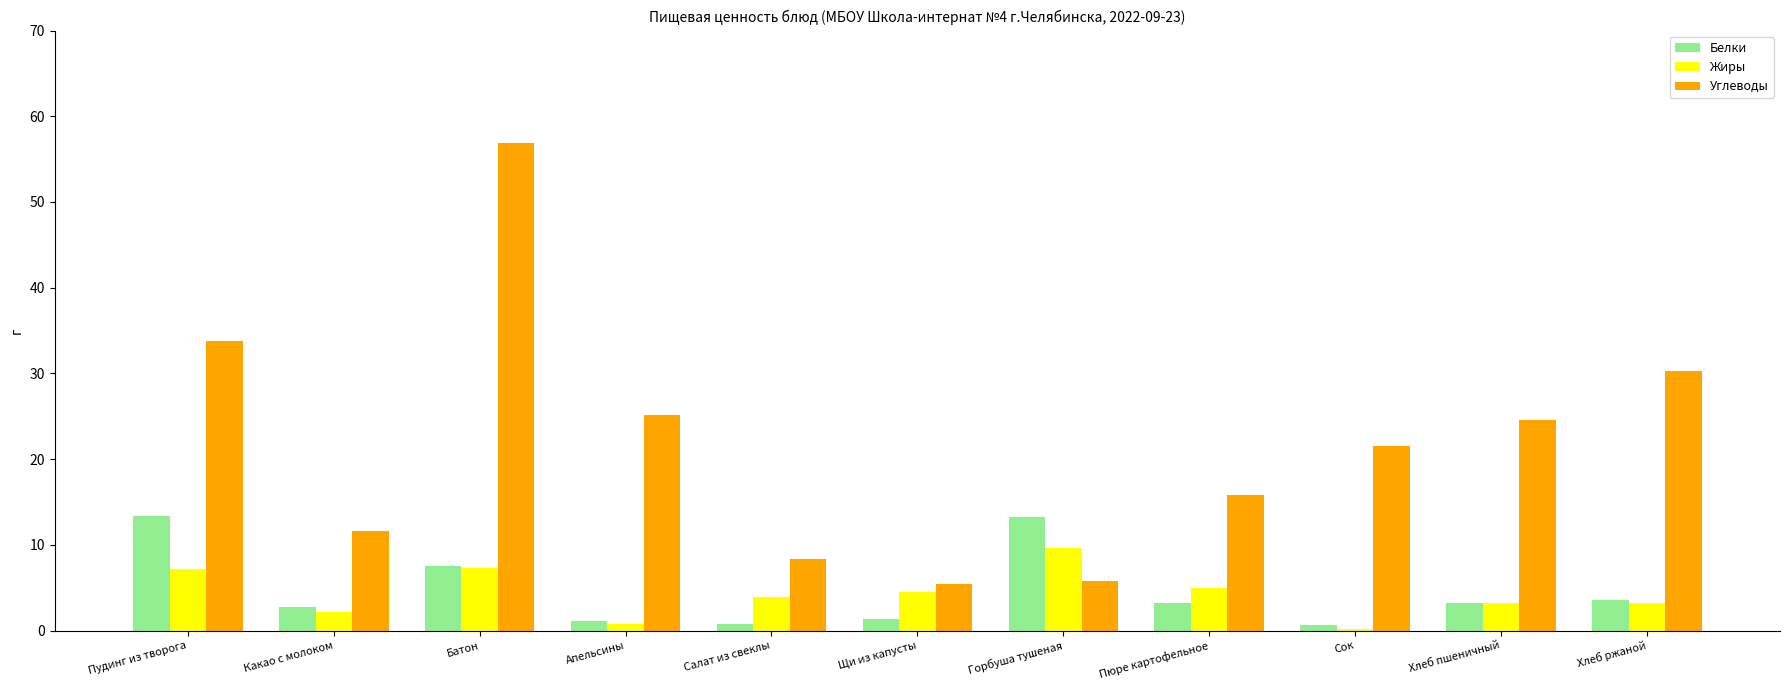

What is the sum of all Жиры values?

47.2